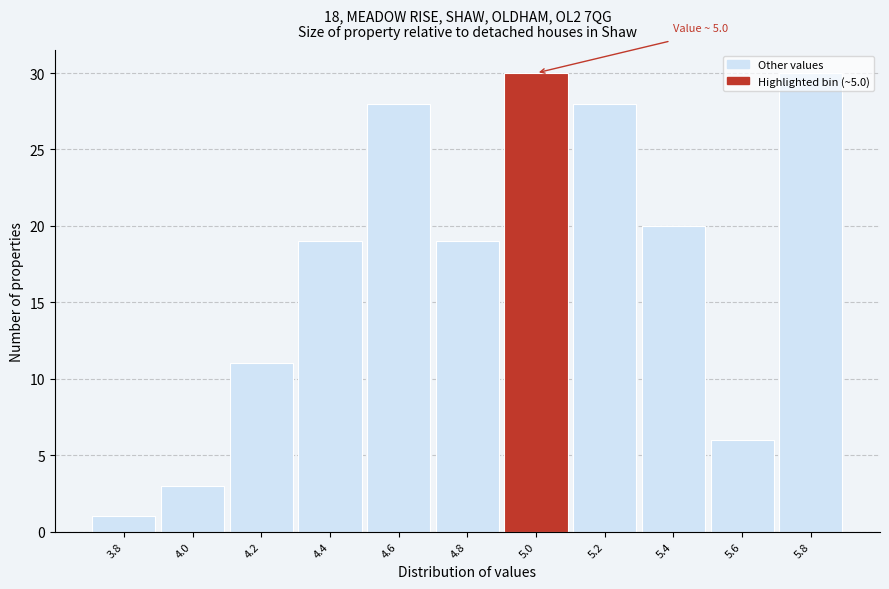

What is the change in value from 4.0 to 5.2?

+25